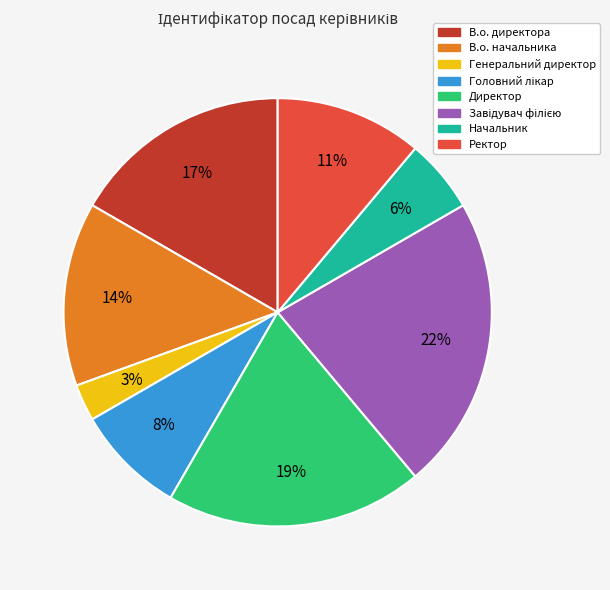

Approximately how many times larger is the value at Директор compared to В.о. начальника?

1.4